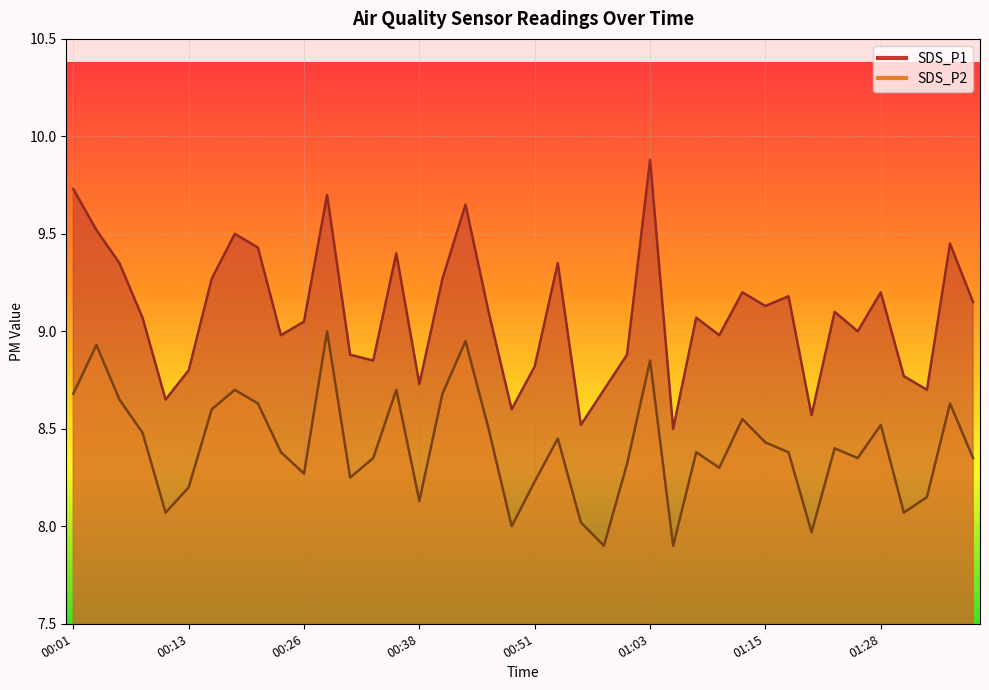

How many data points in SDS_P2 are above 8?

36